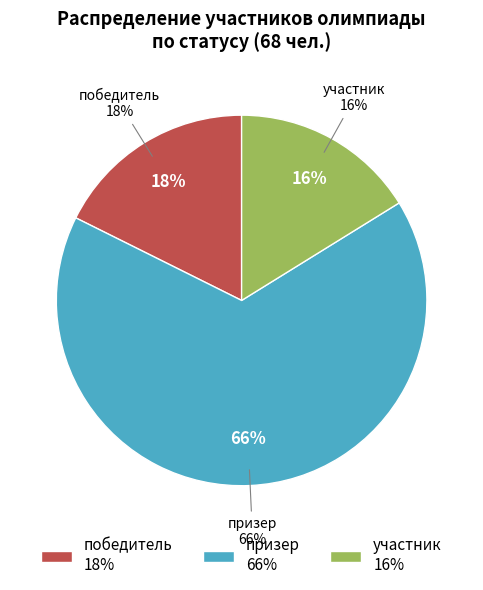

To the nearest percent, what is the combined percentage of участник and призер?

82%